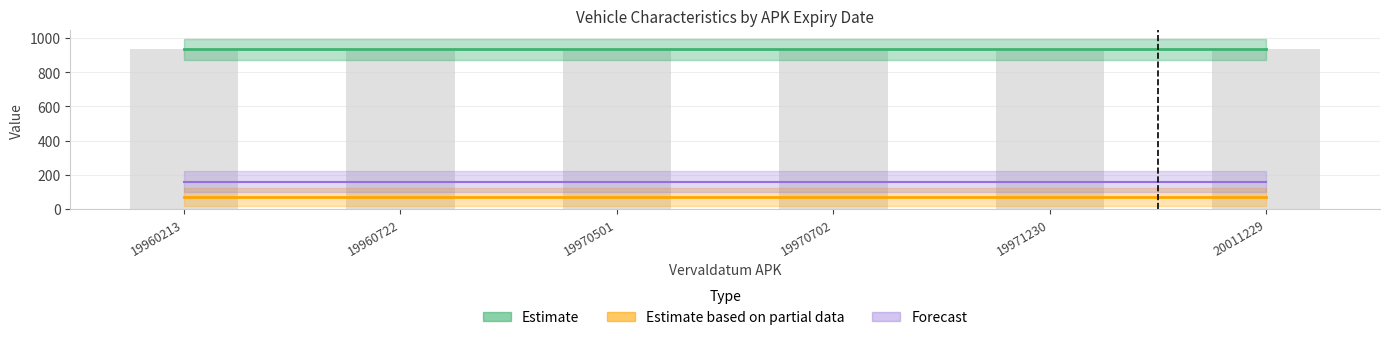

Is it true that Forecast equals 38.7 at 19971230?

False